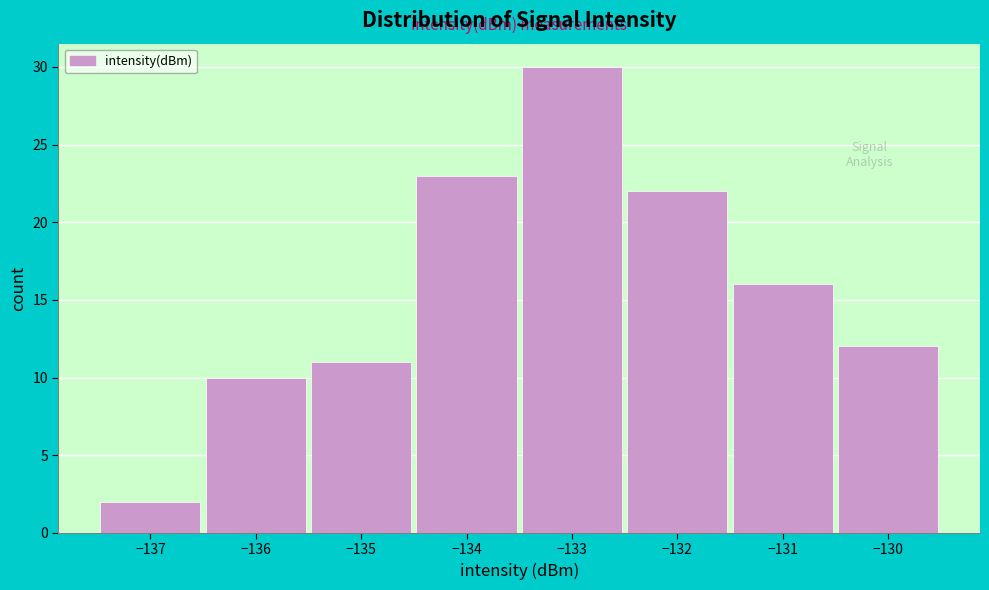

Reading left to right, list every bar in this chart as the range it spans on the x-axis followed by its height. The values are not printed on the chart, so give them approximately, as read against the axis.

-137.5 to -136.5: 2
-136.5 to -135.5: 10
-135.5 to -134.5: 11
-134.5 to -133.5: 23
-133.5 to -132.5: 30
-132.5 to -131.5: 22
-131.5 to -130.5: 16
-130.5 to -129.5: 12